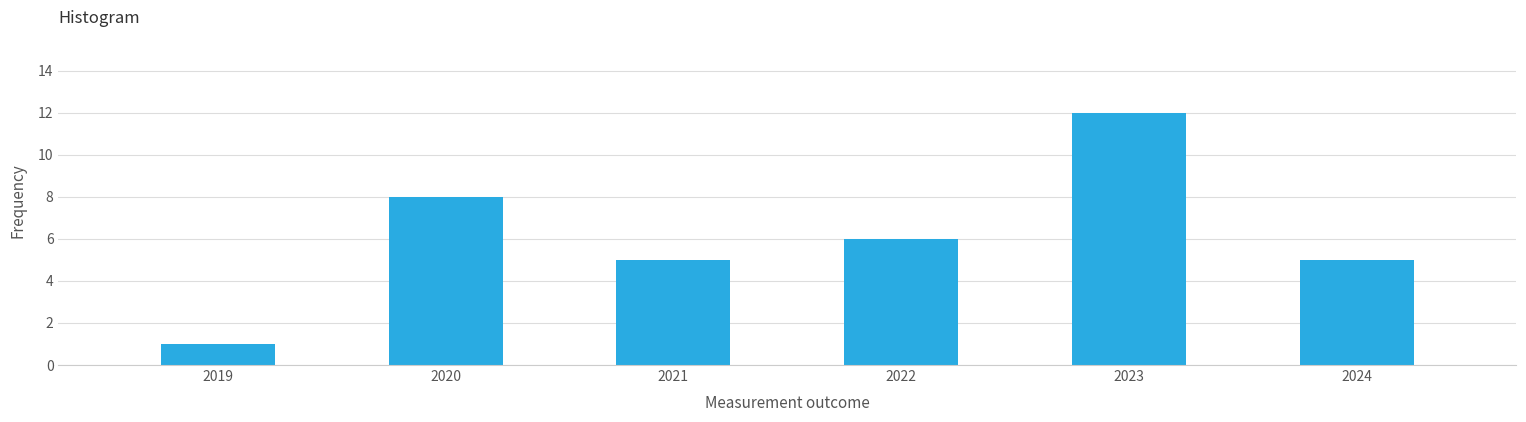

Reading left to right, what are all the values shown in this chart?

2019=1	2020=8	2021=5	2022=6	2023=12	2024=5